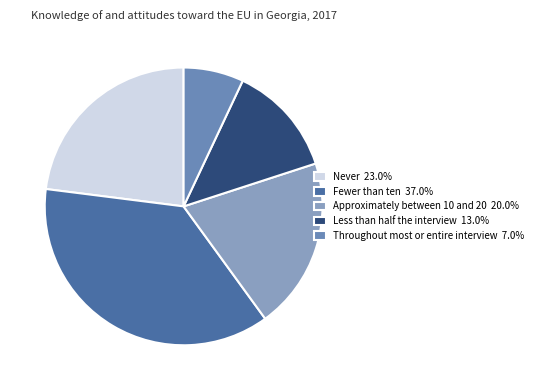

Combined, do Approximately between 10 and 20 and Throughout most or entire interview account for over 50%?

No